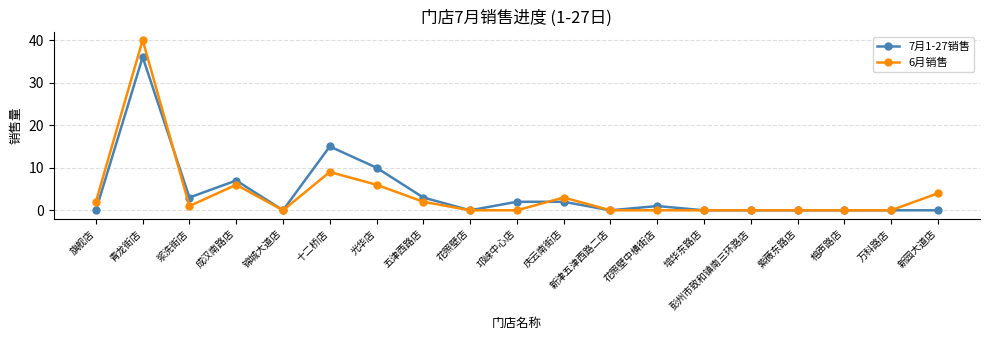

Is it true that 6月销售 equals 19 at 新津五津西路二店?

False